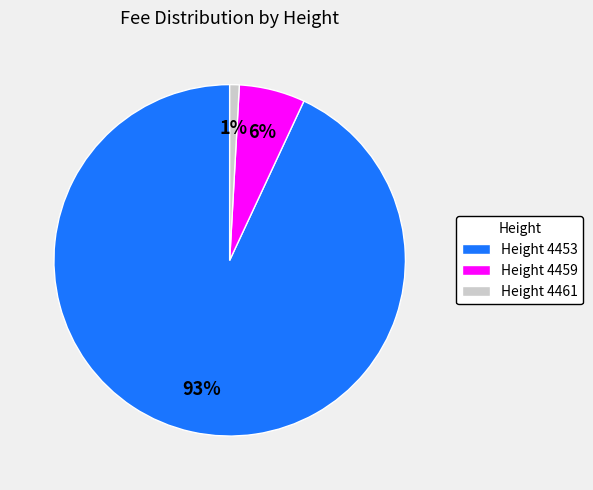

Between Height 4461 and Height 4453, which is larger?

Height 4453